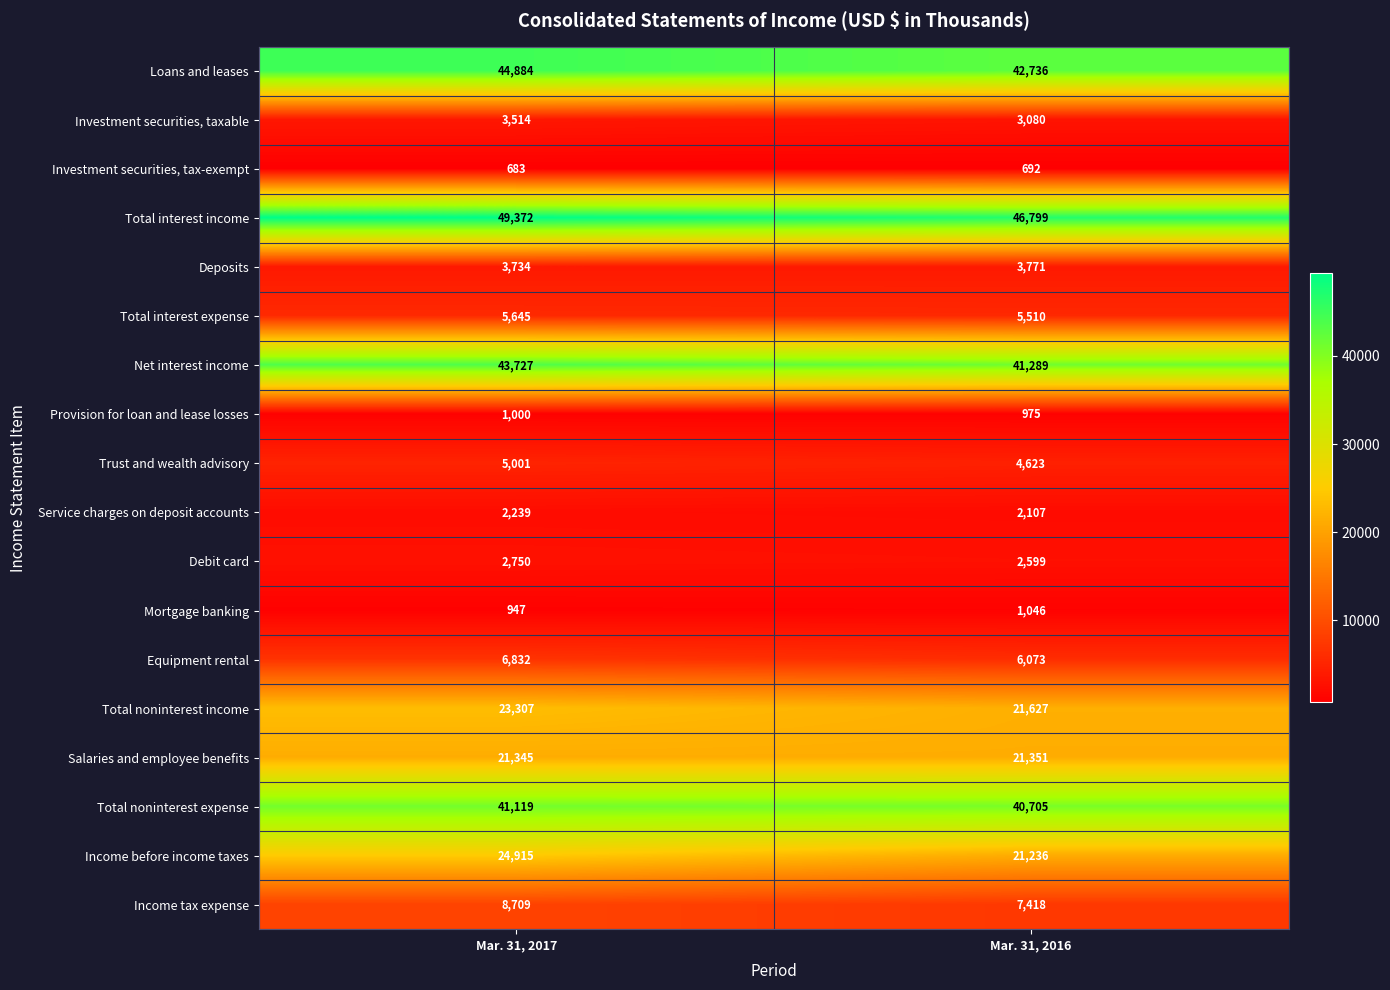

What is the average value of the Total noninterest income series?

22467